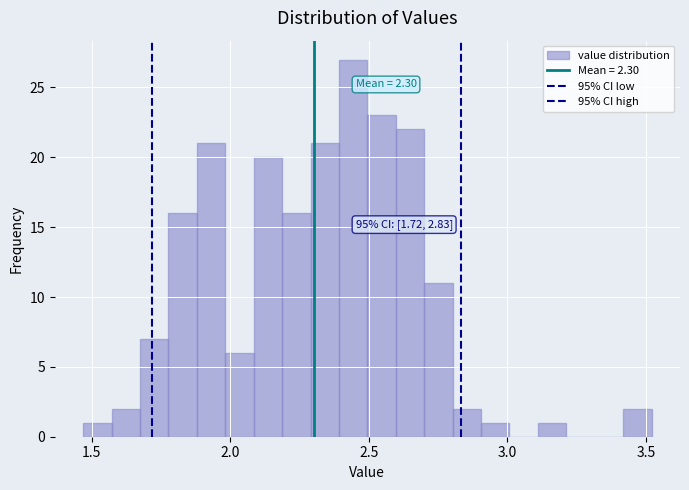

Around what value on the x-axis is the tallest bar? Give the approximate position of its centre, as read against the axis.

2.45